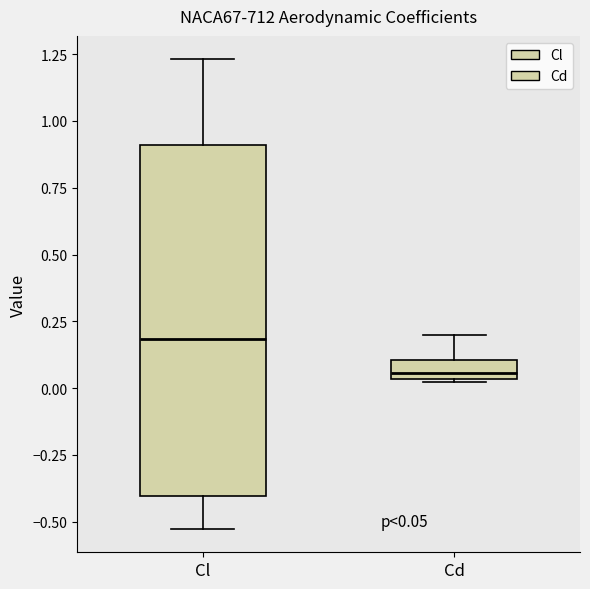

Which box's median line is the highest?

Cl